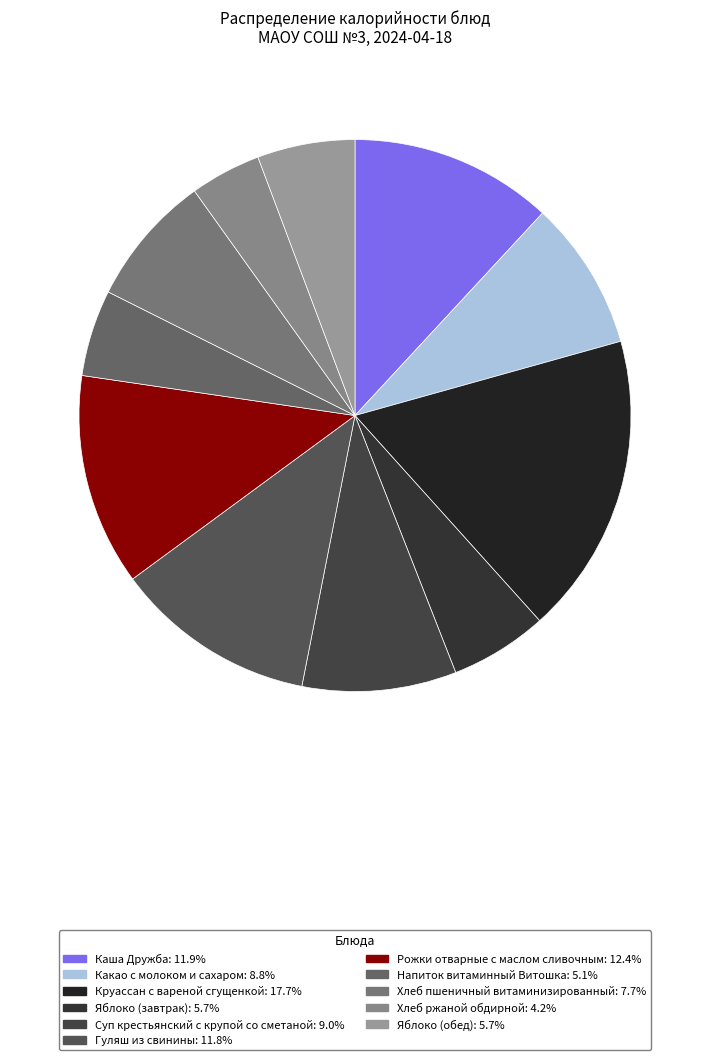

To the nearest percent, what is the combined percentage of Гуляш из свинины and Напиток витаминный Витошка?

17%